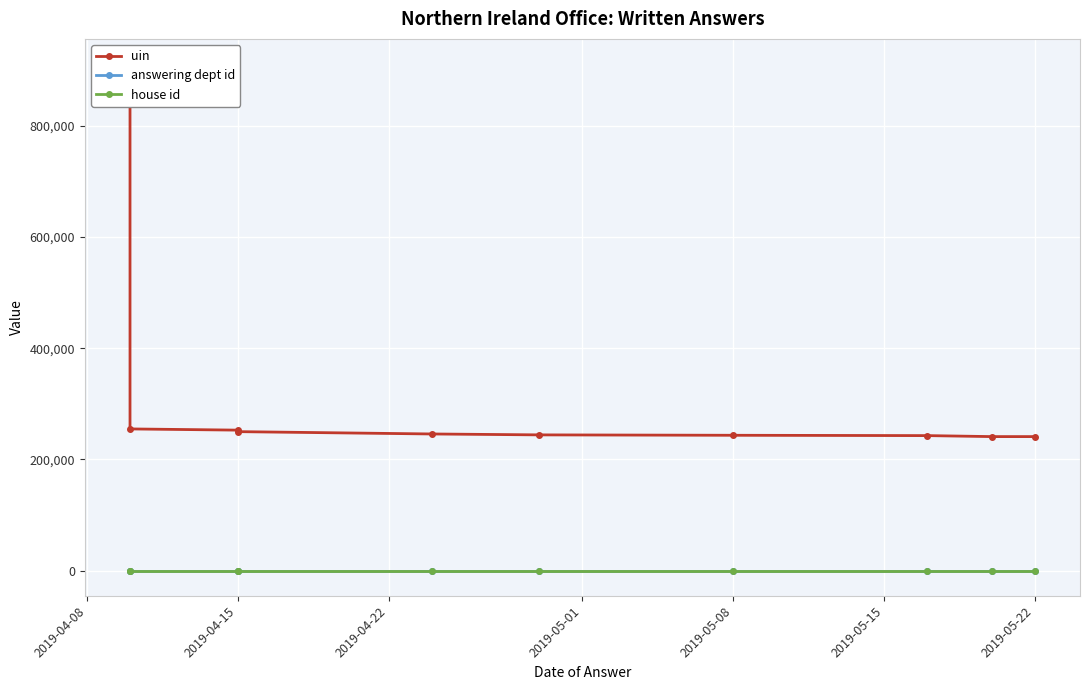

Reading left to right, what are all the values shown in this chart?

uin: 910964	254752	252585	249876	245679	244036	243320	242734	240950	240951
answering dept id: 21	21	21	21	21	21	21	21	21	21
house id: 1	1	1	1	1	1	1	1	1	1